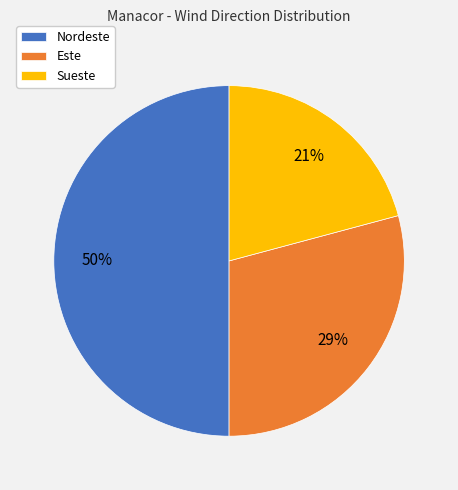

What is the smallest slice in the pie chart?

Sueste